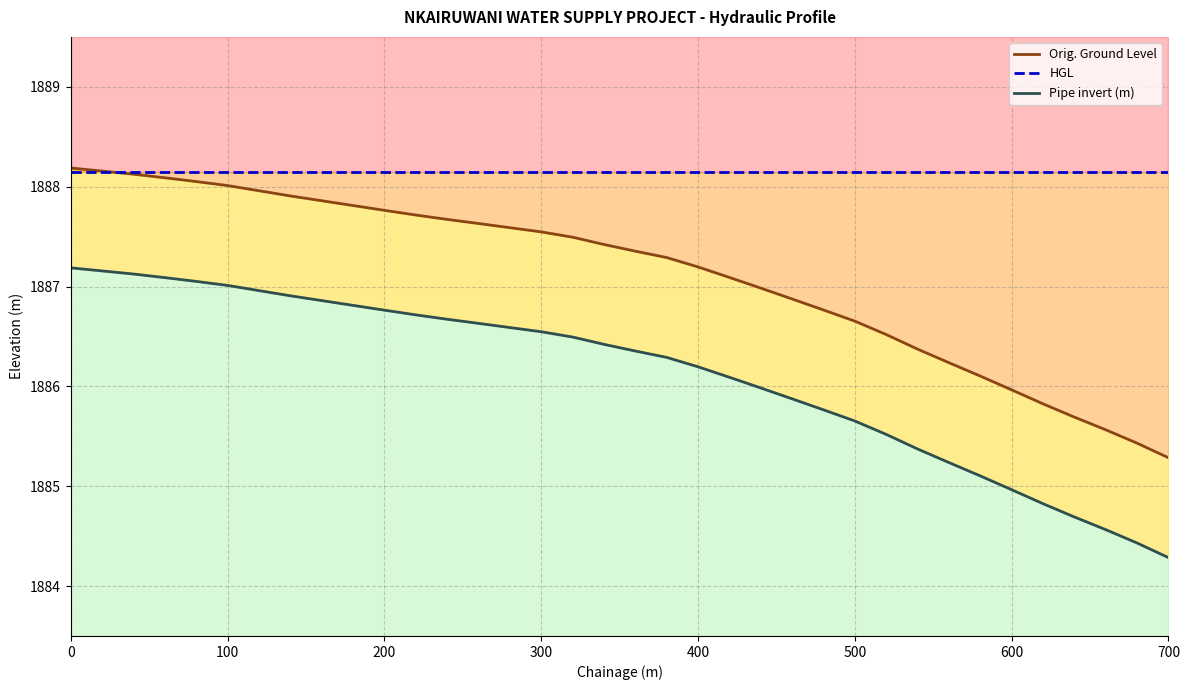

Rank the series by their maximum value, from lowest to highest.

Pipe invert (m), HGL, Orig. Ground Level